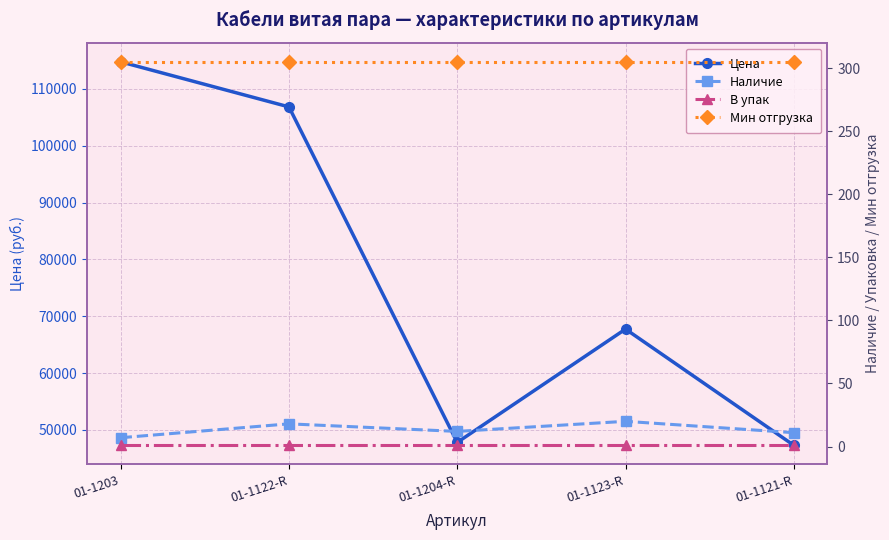

Is it true that Цена equals 14304.3 at 01-1121-R?

False